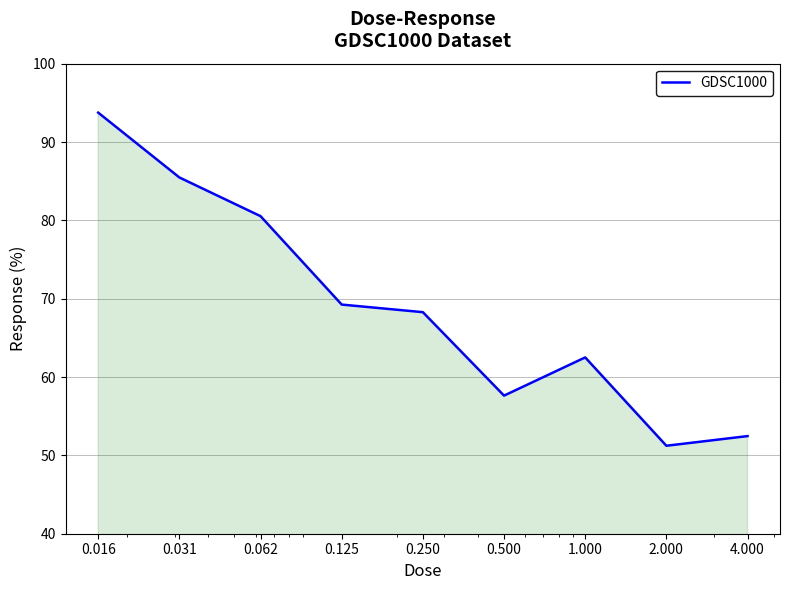

What is the minimum value shown in the chart?

51.2